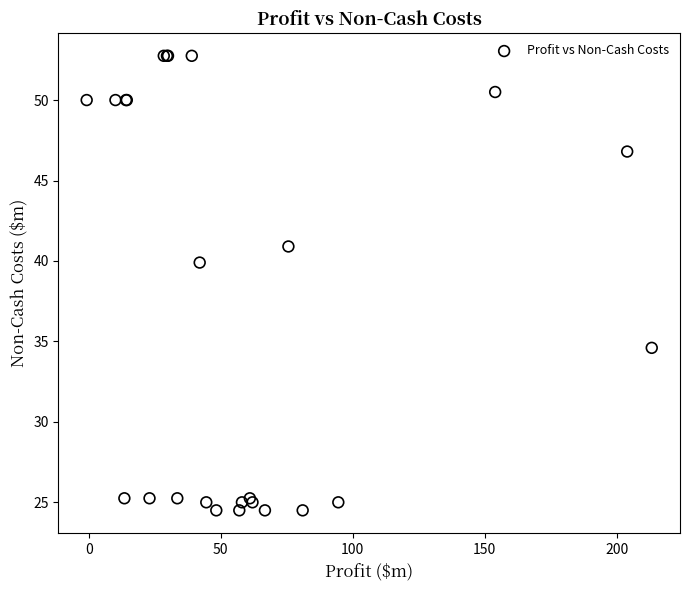

What Y value in the scatter plot is closest to 38?

39.9